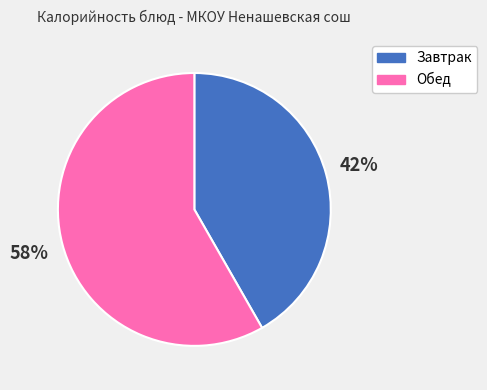

Is there any slice that represents more than half of the pie?

Yes